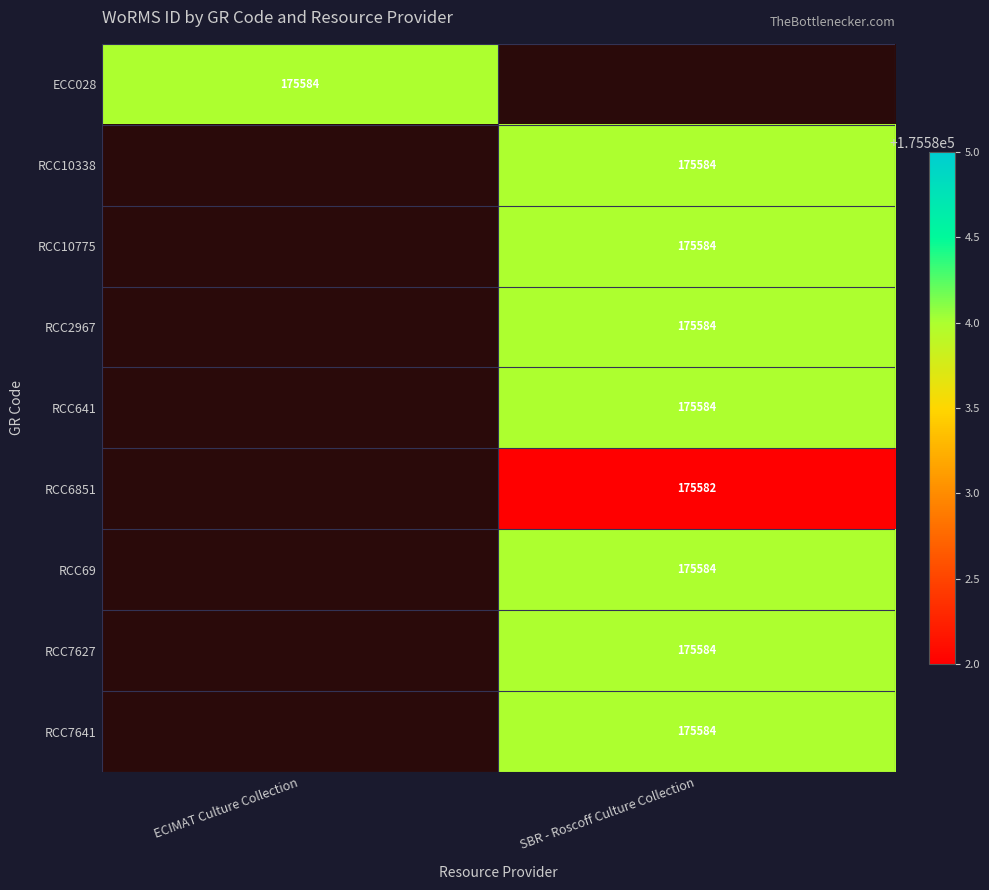

At how many categories does at least one series exceed 82284?

2